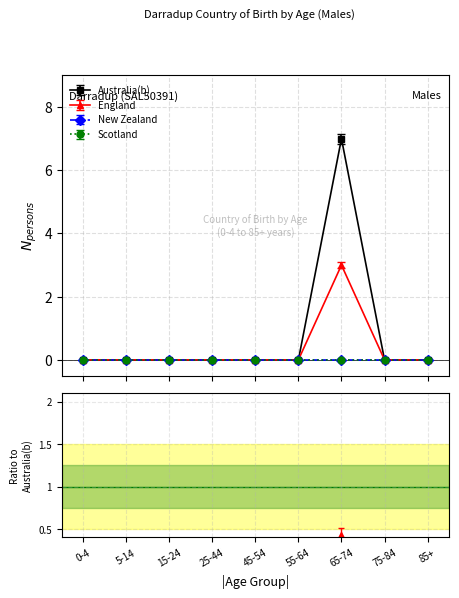

Does the chart have visible grid lines?

Yes